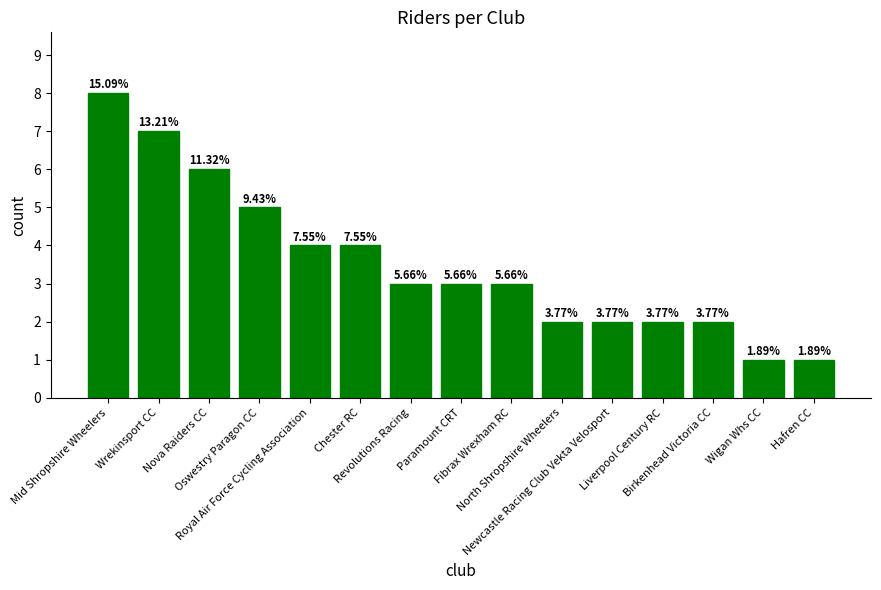

What is the difference between the maximum and minimum values?

7